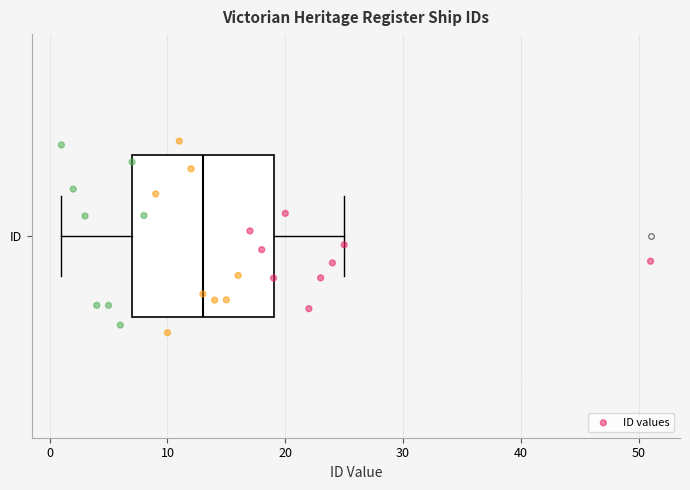

Read this box plot against the x-axis: the position of the median line, the range covered by the box, and the ends of both whiskers. The values are not printed on the chart, so give them approximately, as read against the axis.

median 13, box 7 to 19, whiskers 1 to 25